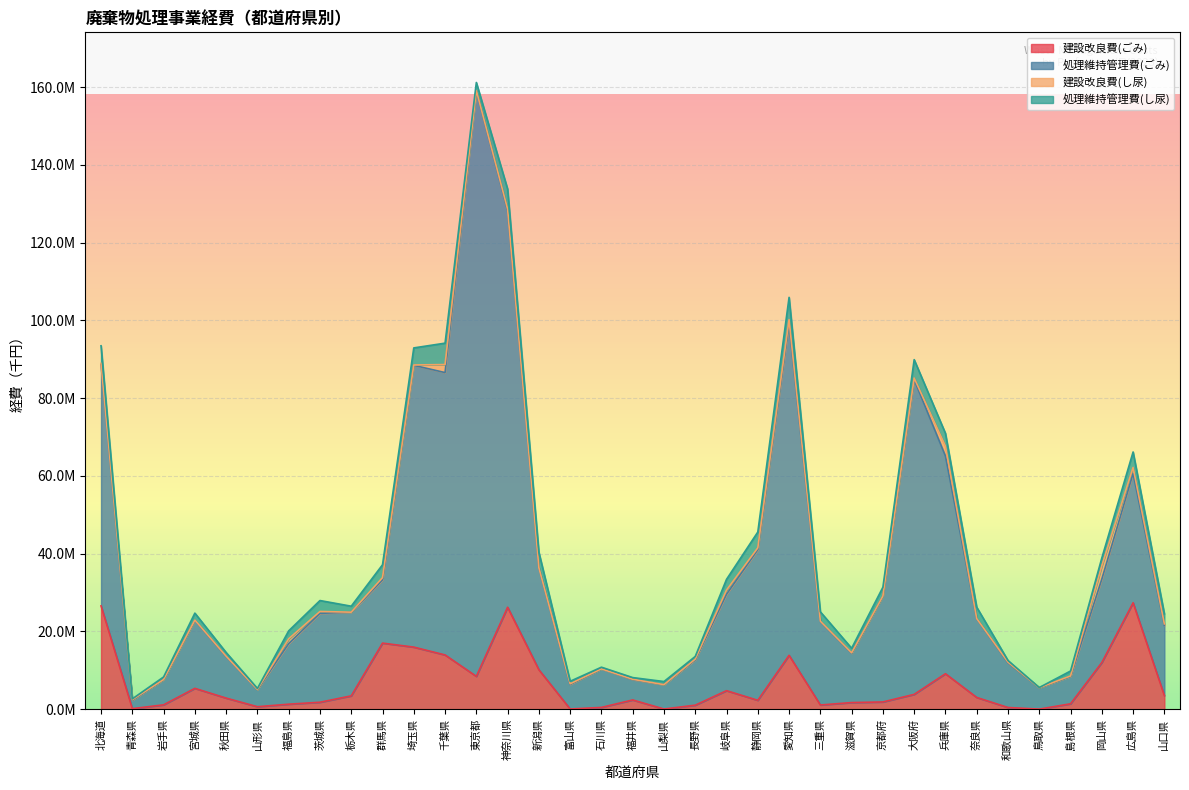

At which category does 建設改良費(ごみ) reach its first local peak?

宮城県